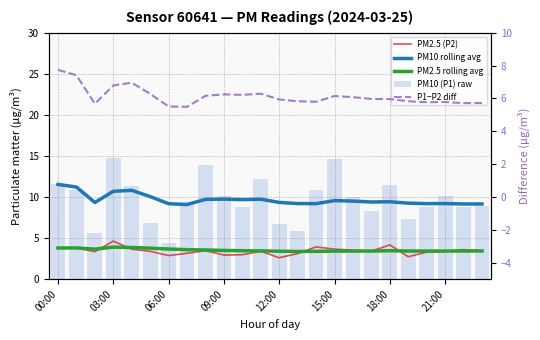

What is the minimum value for PM2.5 rolling avg?

3.4